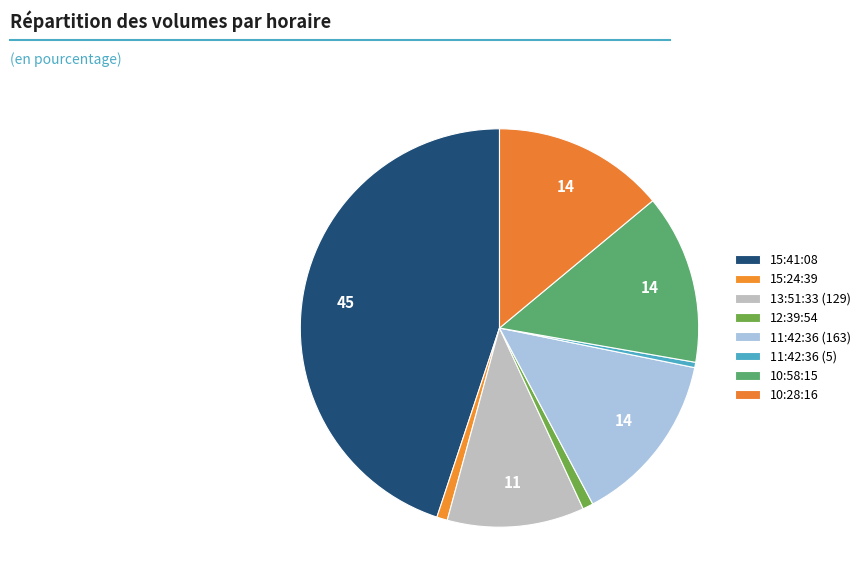

Count the number of slices in the pie.

8